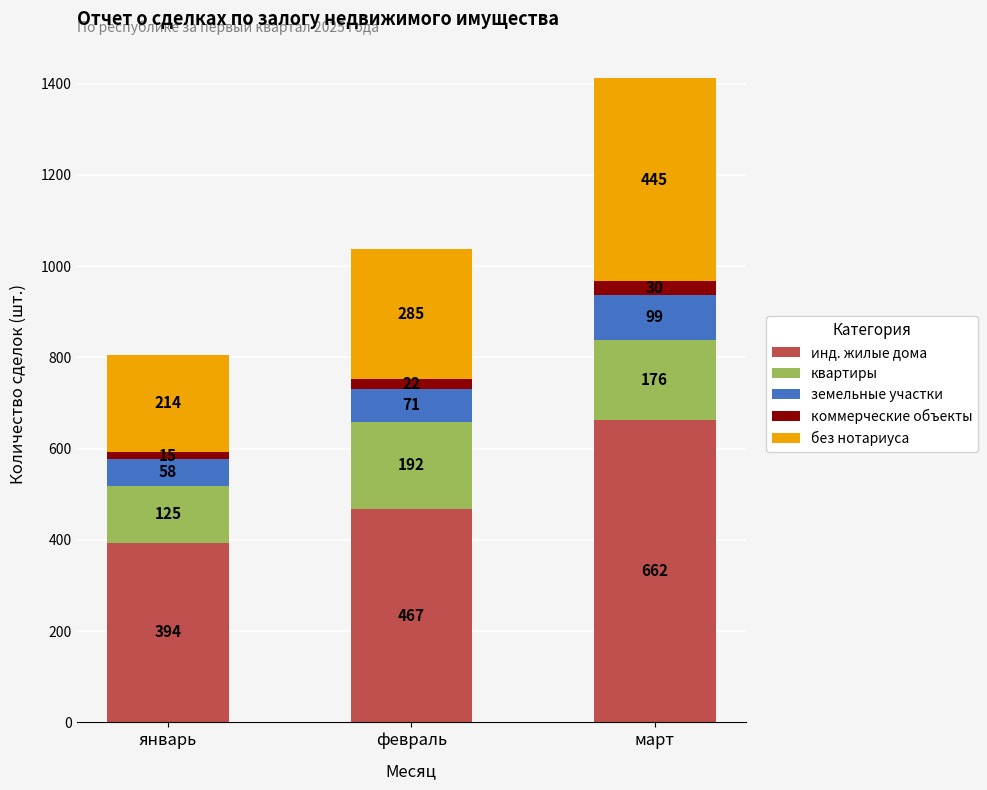

At which category is the sum across all series the highest?

март